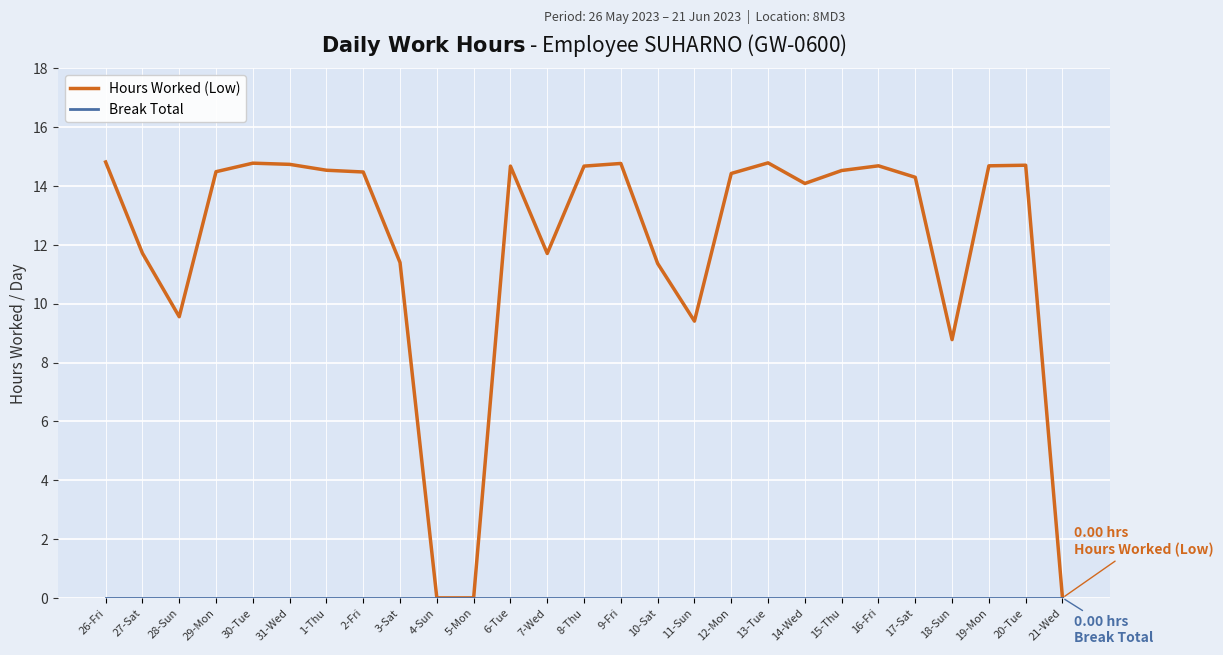

Which series changed the most between 2-Fri and 21-Wed?

Hours Worked (Low)